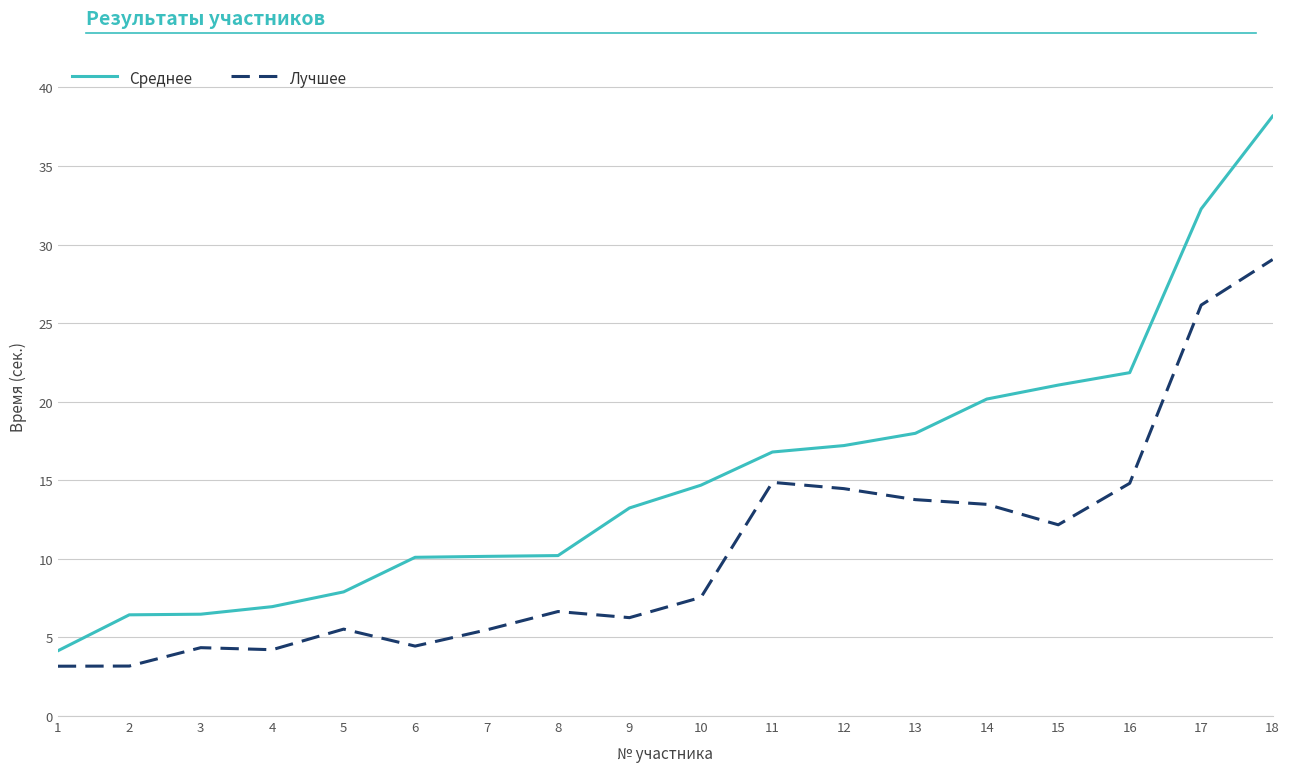

Which series has the largest range (max minus min)?

Среднее